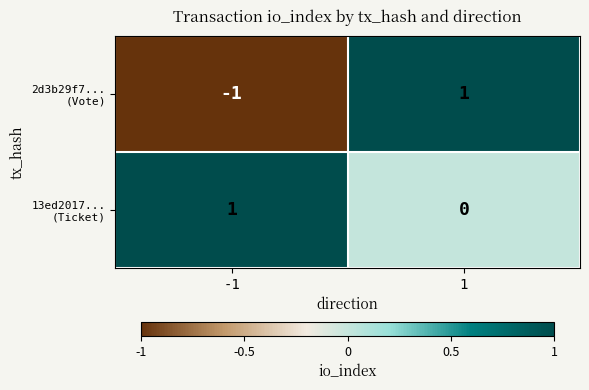

Which has a higher value, -1 or 1?

1